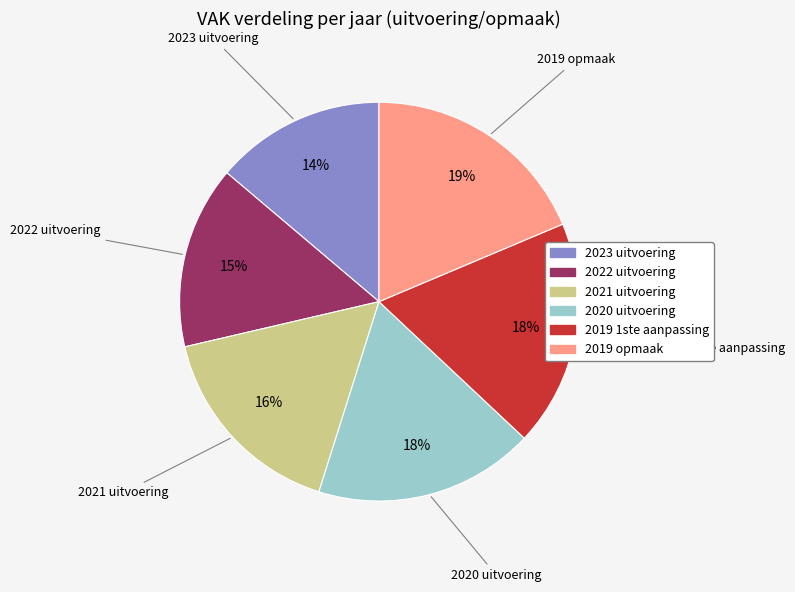

To the nearest percent, what is the combined percentage of 2022 uitvoering and 2021 uitvoering?

31%